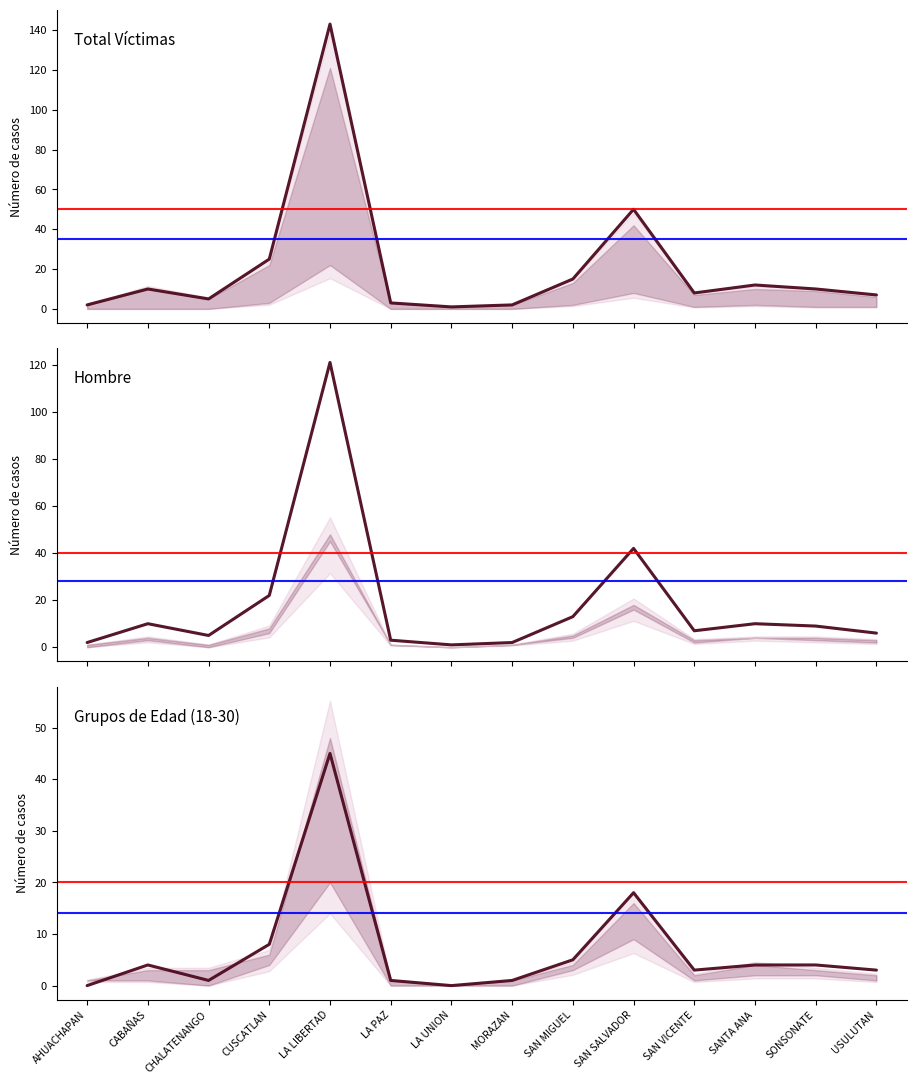

Does the chart display data point markers on the line(s)?

No